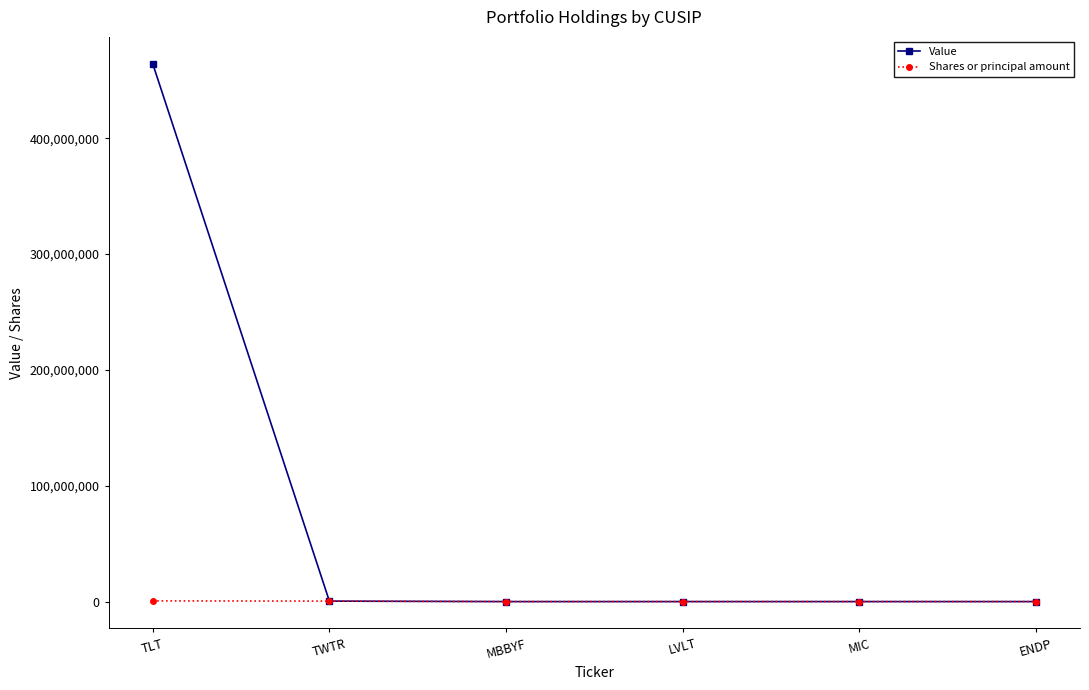

What is the difference between the maximum and second lowest values in the Shares or principal amount series?

618000